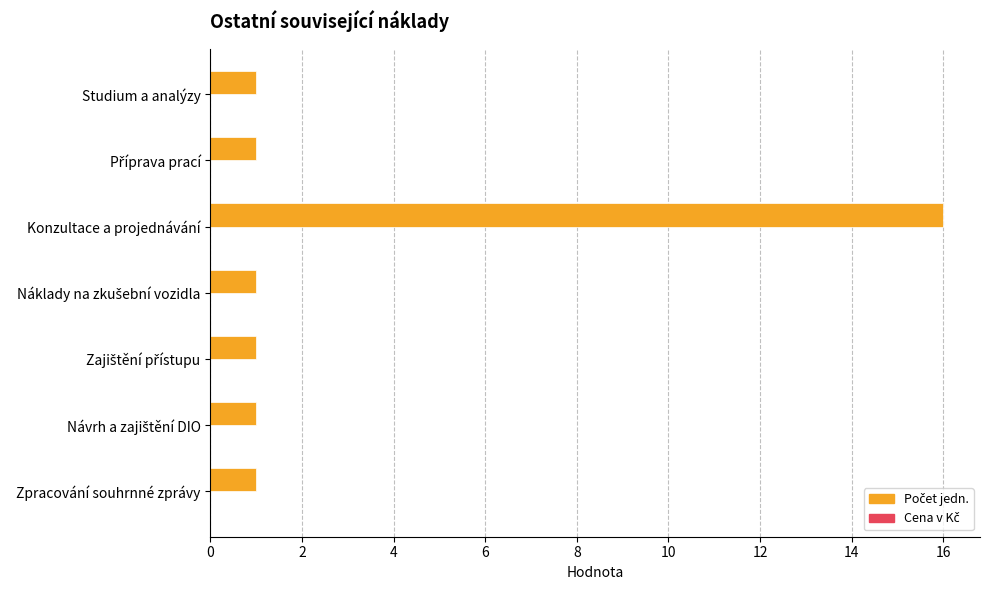

Reading top to bottom, list all the values displayed in this chart.

1	1	16	1	1	1	1